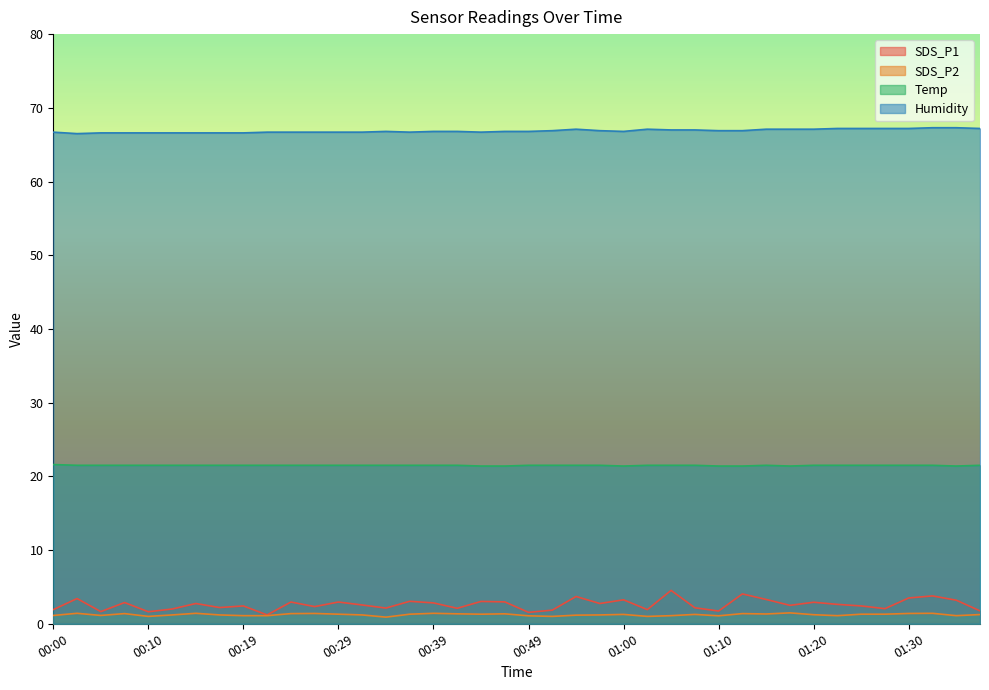

At which category is the sum across all series the highest?

01:05